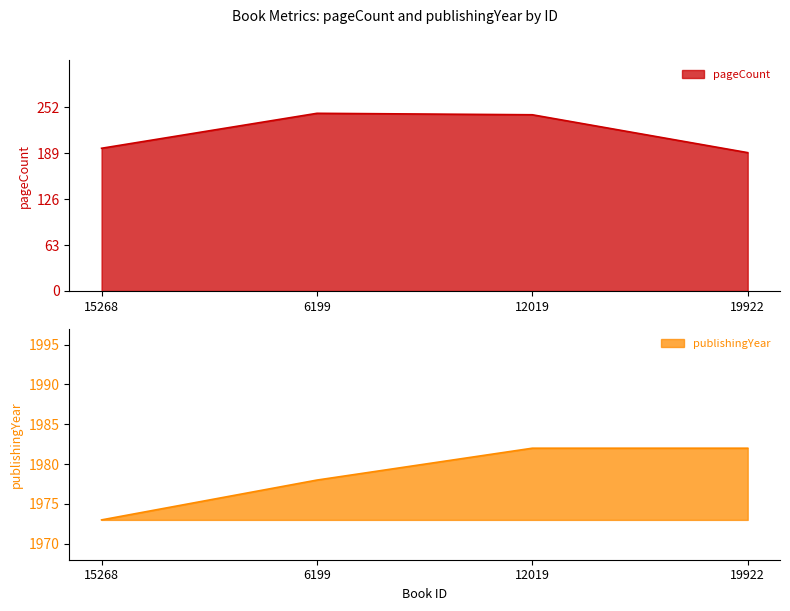

Which series has the largest total across all categories?

publishingYear